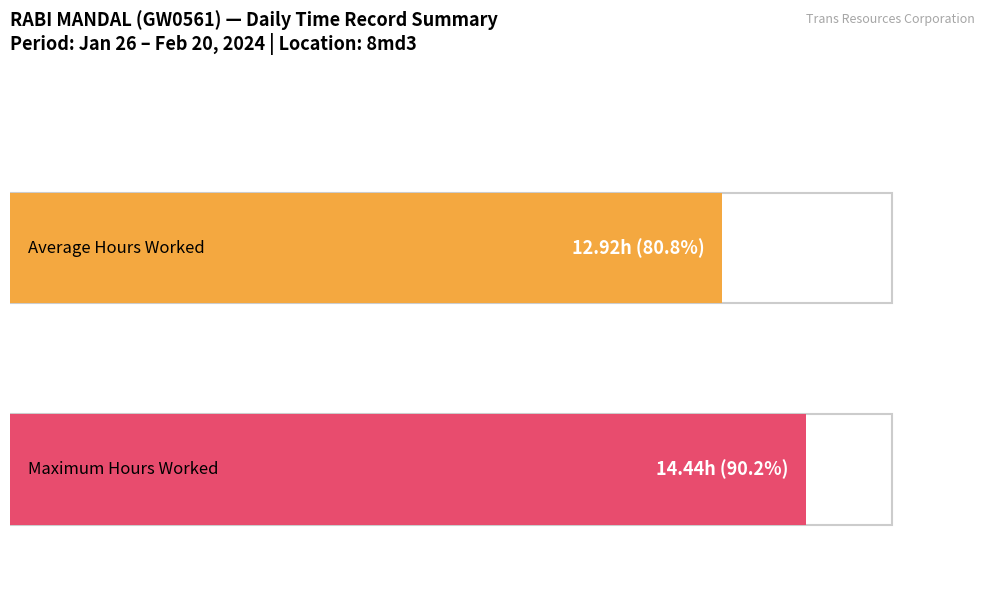

True or false: the data shows 19.8 at 29-Mon.

False